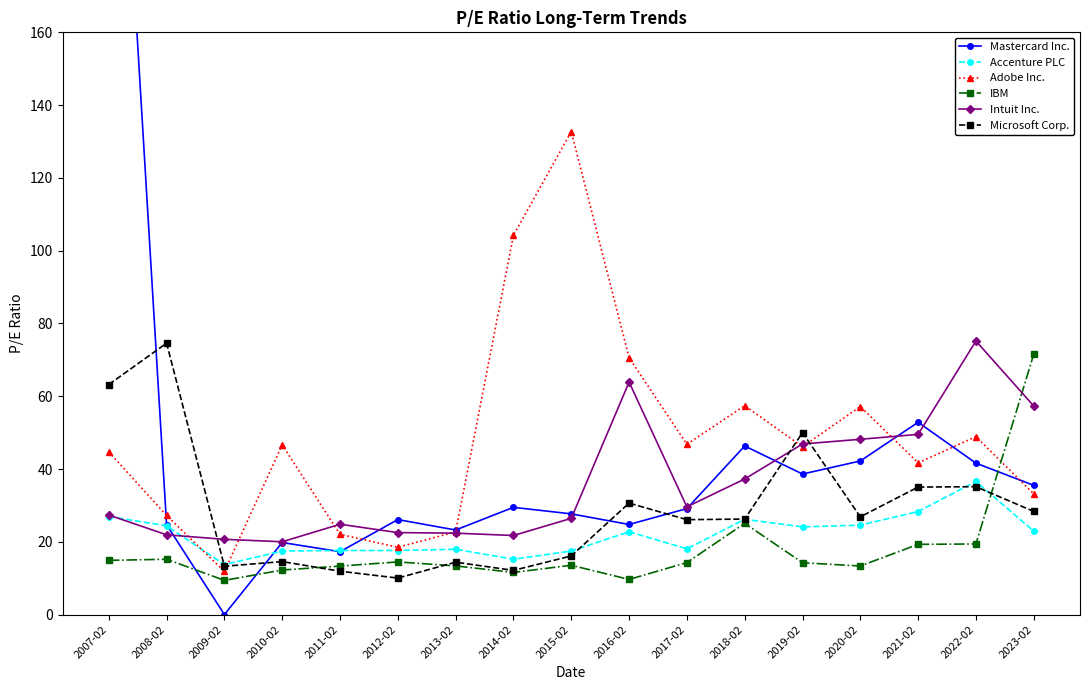

Rank the categories by Mastercard Inc. value from lowest to highest.

2009-02, 2011-02, 2010-02, 2013-02, 2008-02, 2016-02, 2012-02, 2015-02, 2017-02, 2014-02, 2023-02, 2019-02, 2022-02, 2020-02, 2018-02, 2021-02, 2007-02